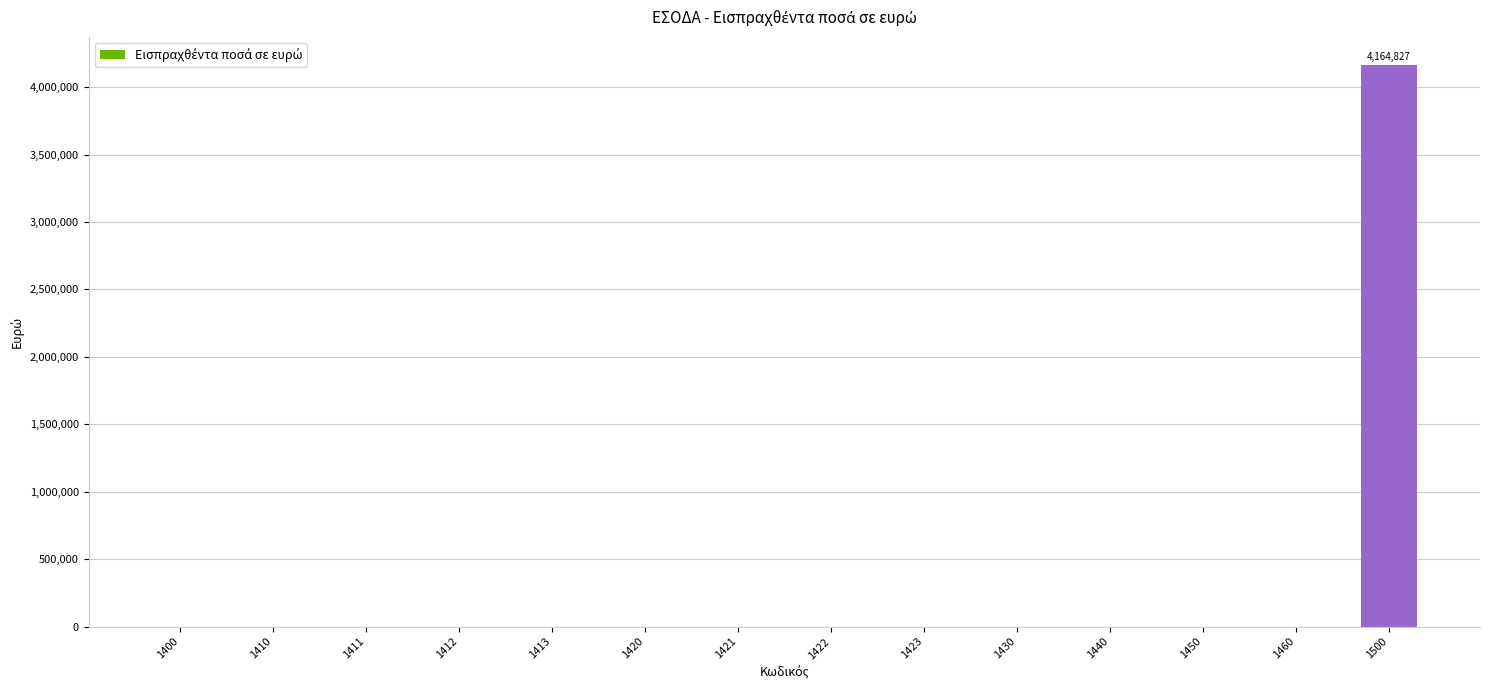

What is the greatest value displayed?

4164827.4